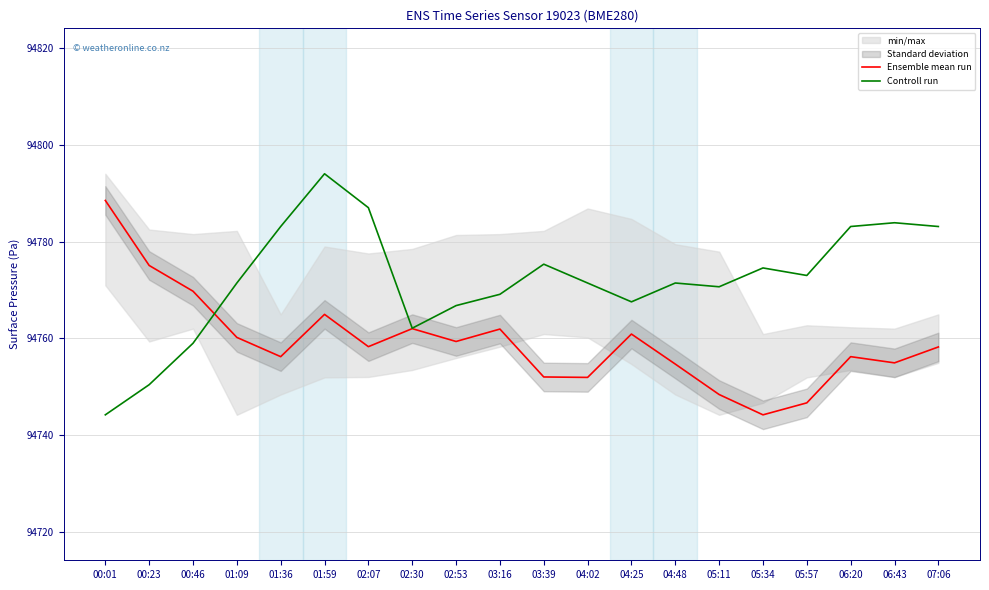

How many intersections are there between Controll run and Ensemble mean run?

1